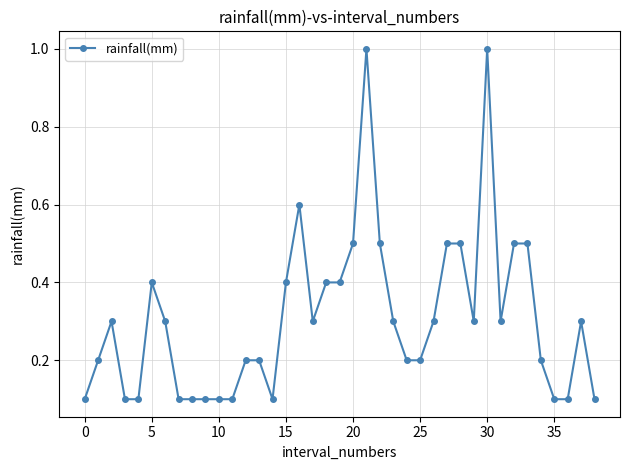

True or false: there are more than 1 points higher than both neighbors.

True